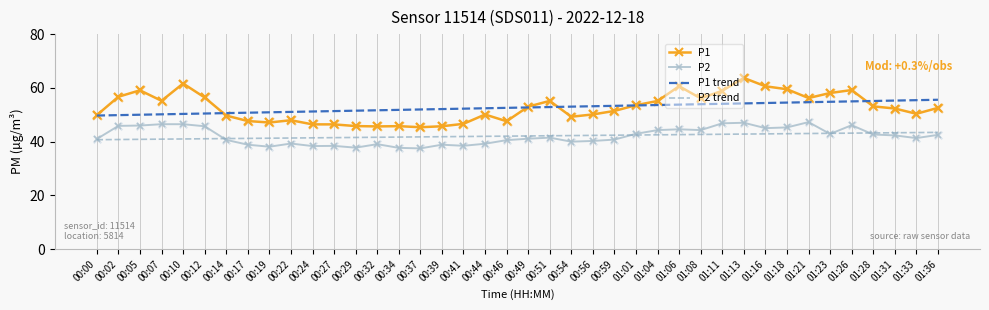

What is the total value across all series at 00:22?

179.7